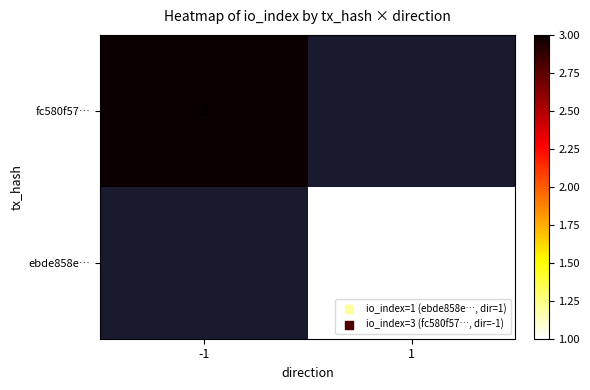

Count the number of data series in this chart.

2